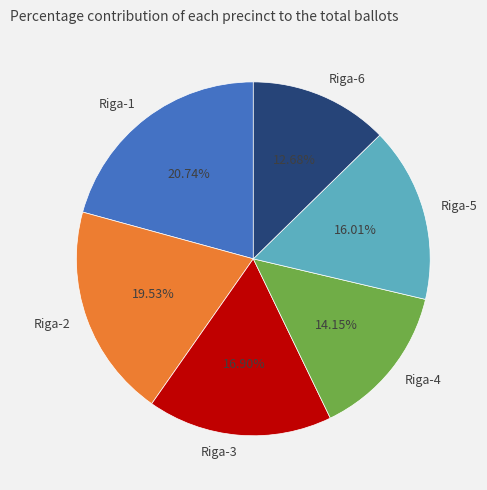

Which slice is the smallest?

Riga-6